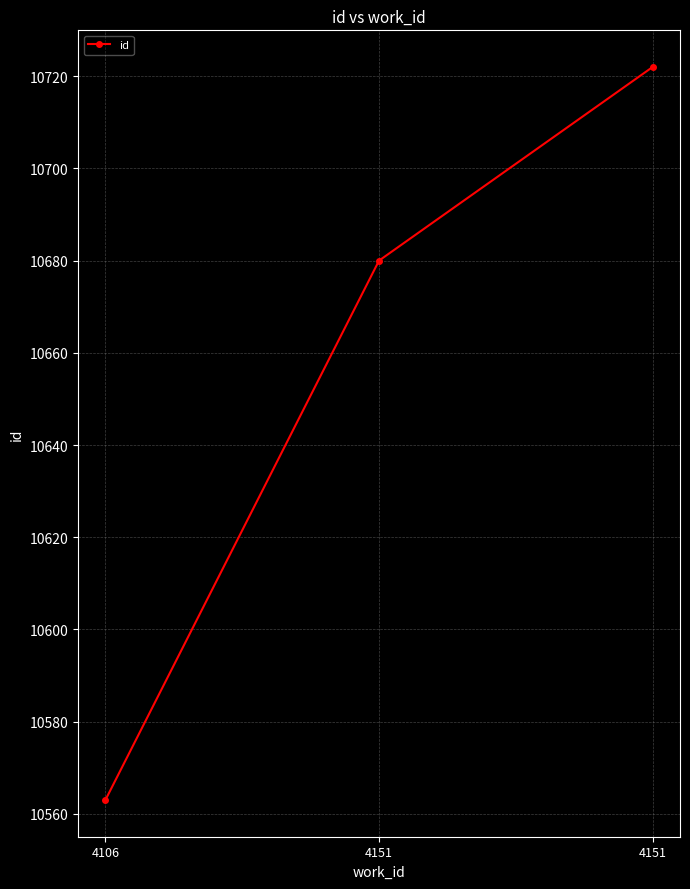

How many lines are shown in the chart?

1